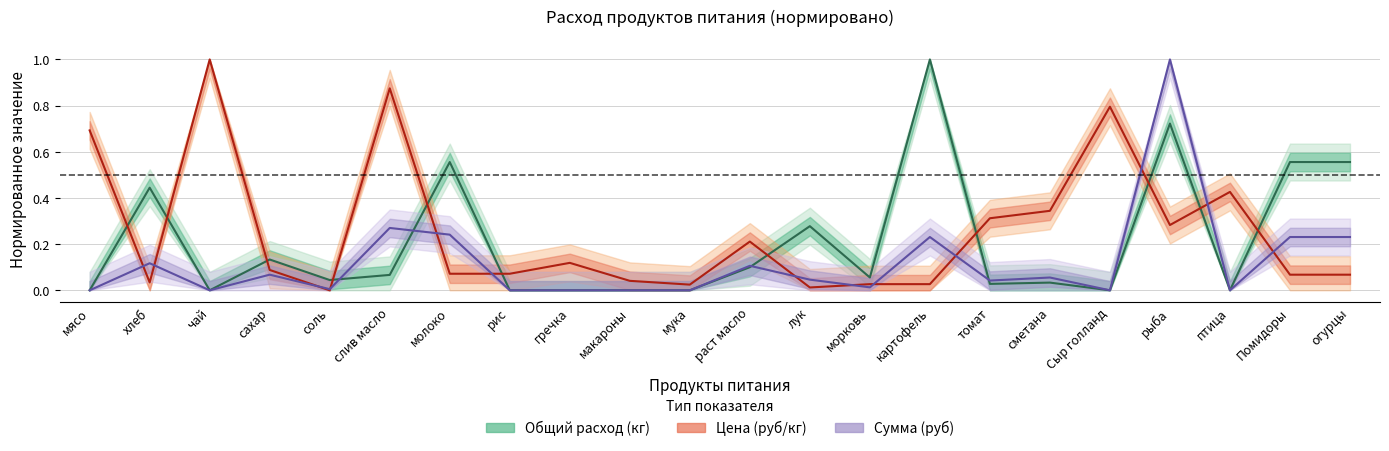

Where is Цена nearest to the value 0?

соль